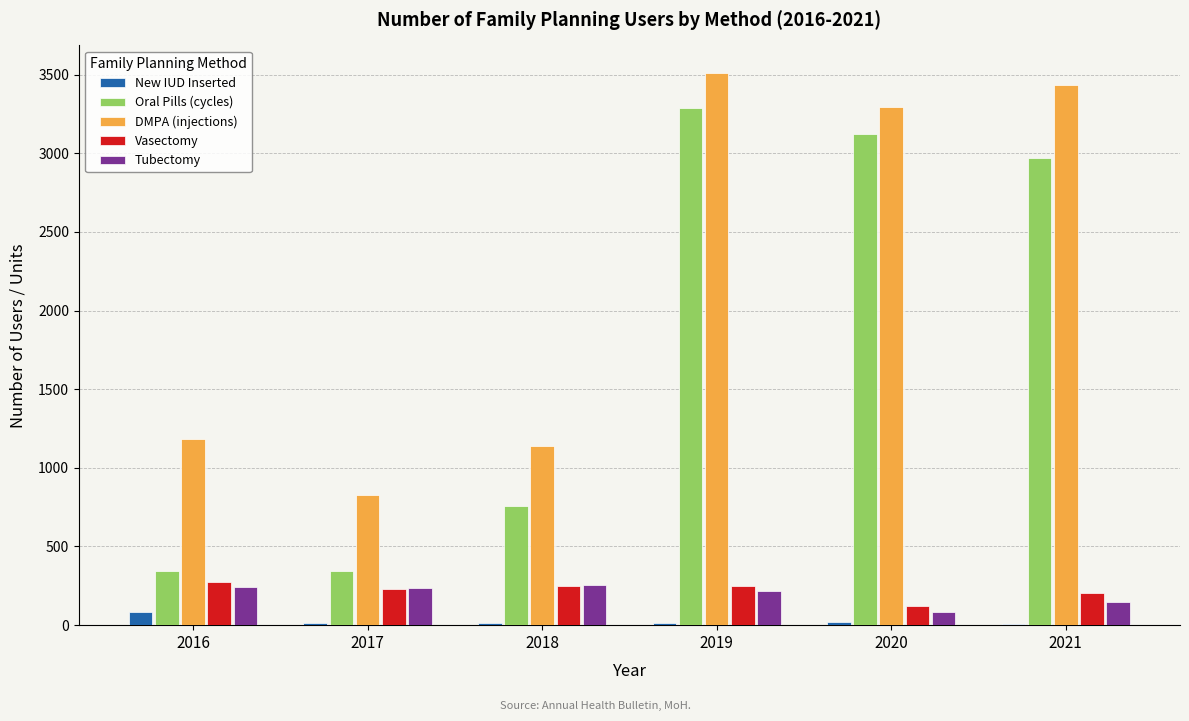

Which label corresponds to the largest value in the chart?

2019